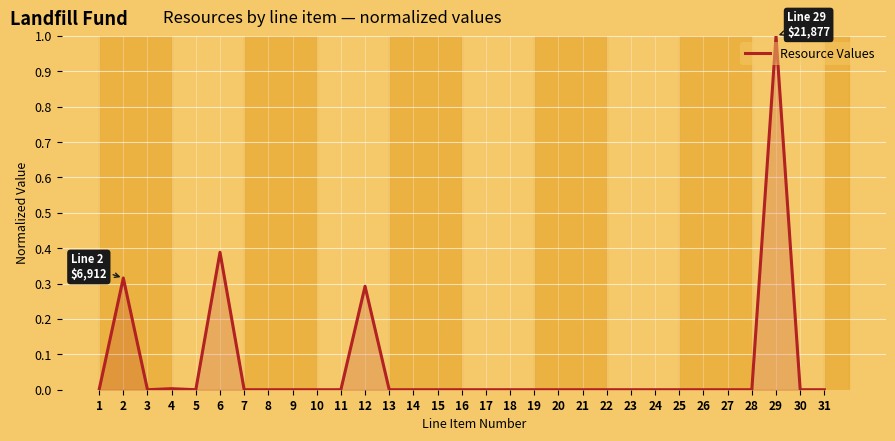

What is the greatest value displayed?

1.0